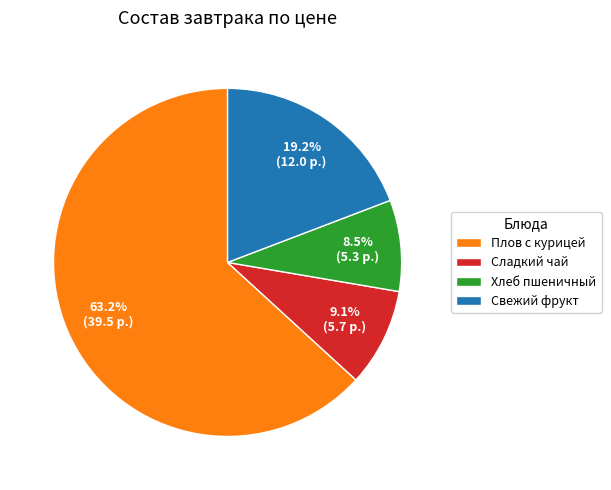

Which slice is the smallest?

Хлеб пшеничный